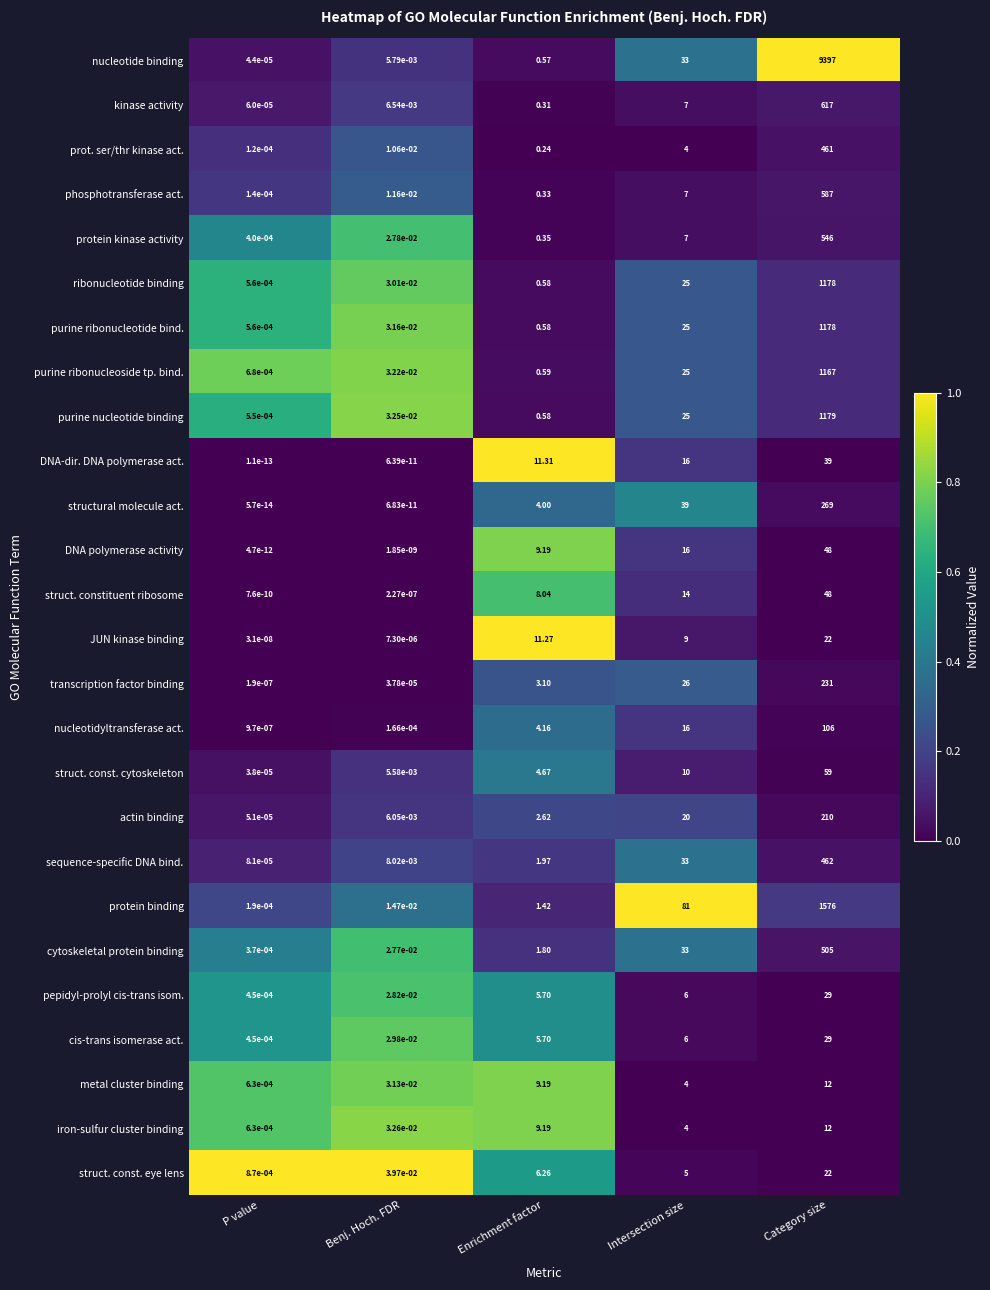

At which label does purine nucleotide binding reach its minimum?

P value